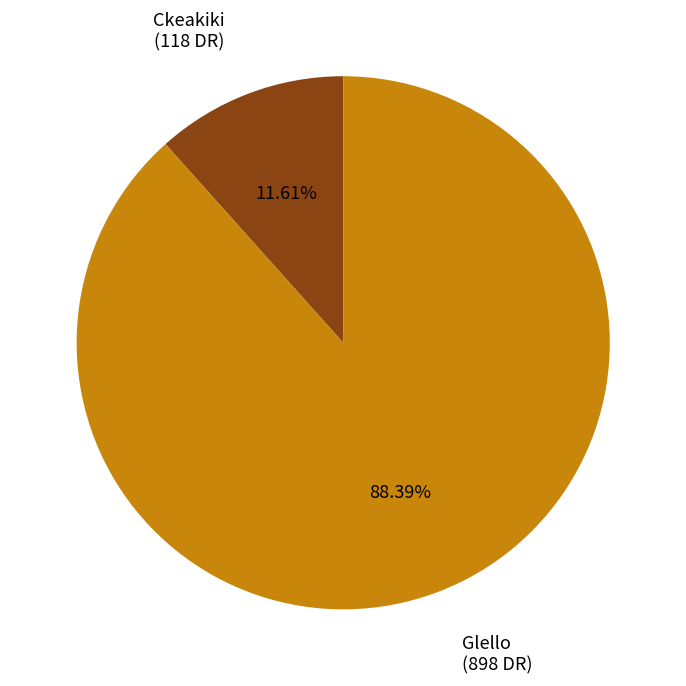

What is the ratio of the value at Glello to the value at Ckeakiki?

7.6